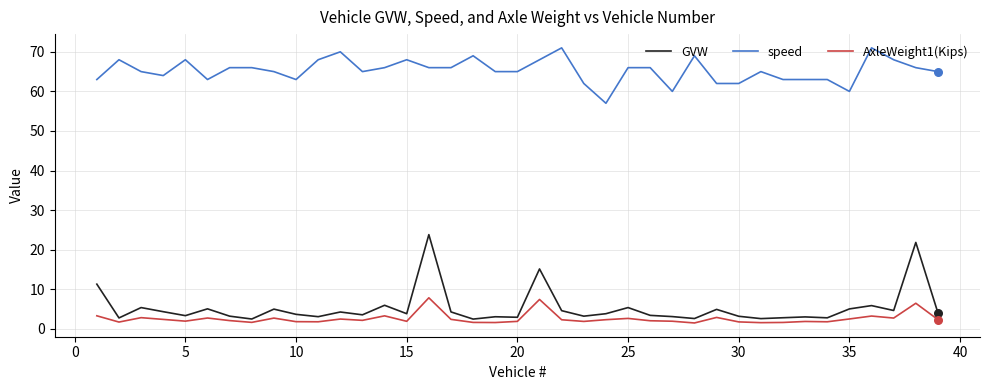

Which series has the widest spread of values?

GVW